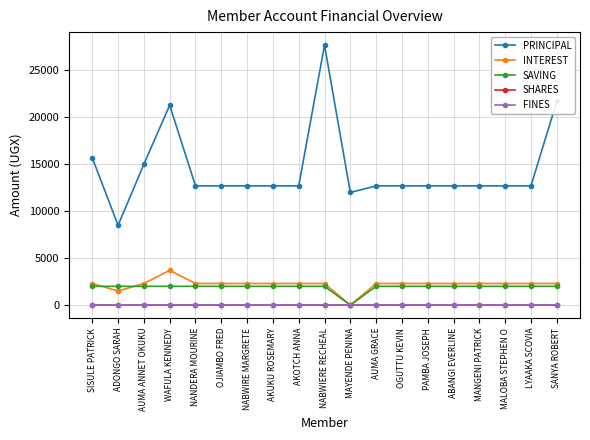

Which series has the largest total across all categories?

PRINCIPAL